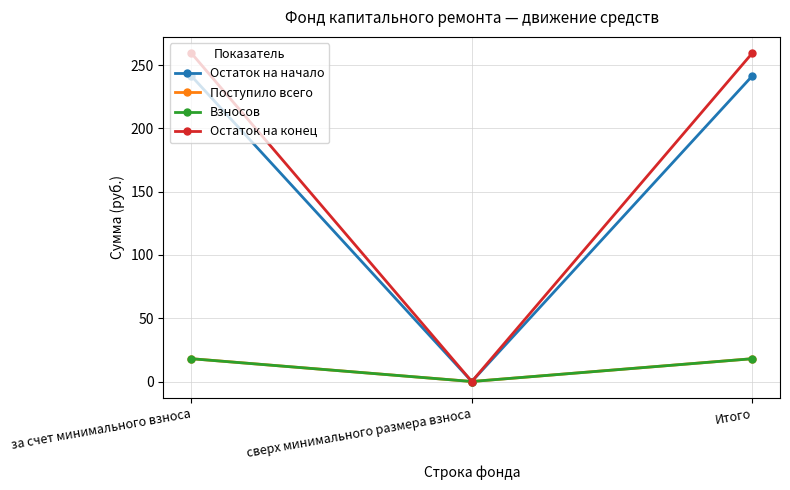

Is the value of Взносов at Итого greater than the value of Остаток на конец at сверх минимального размера взноса?

Yes